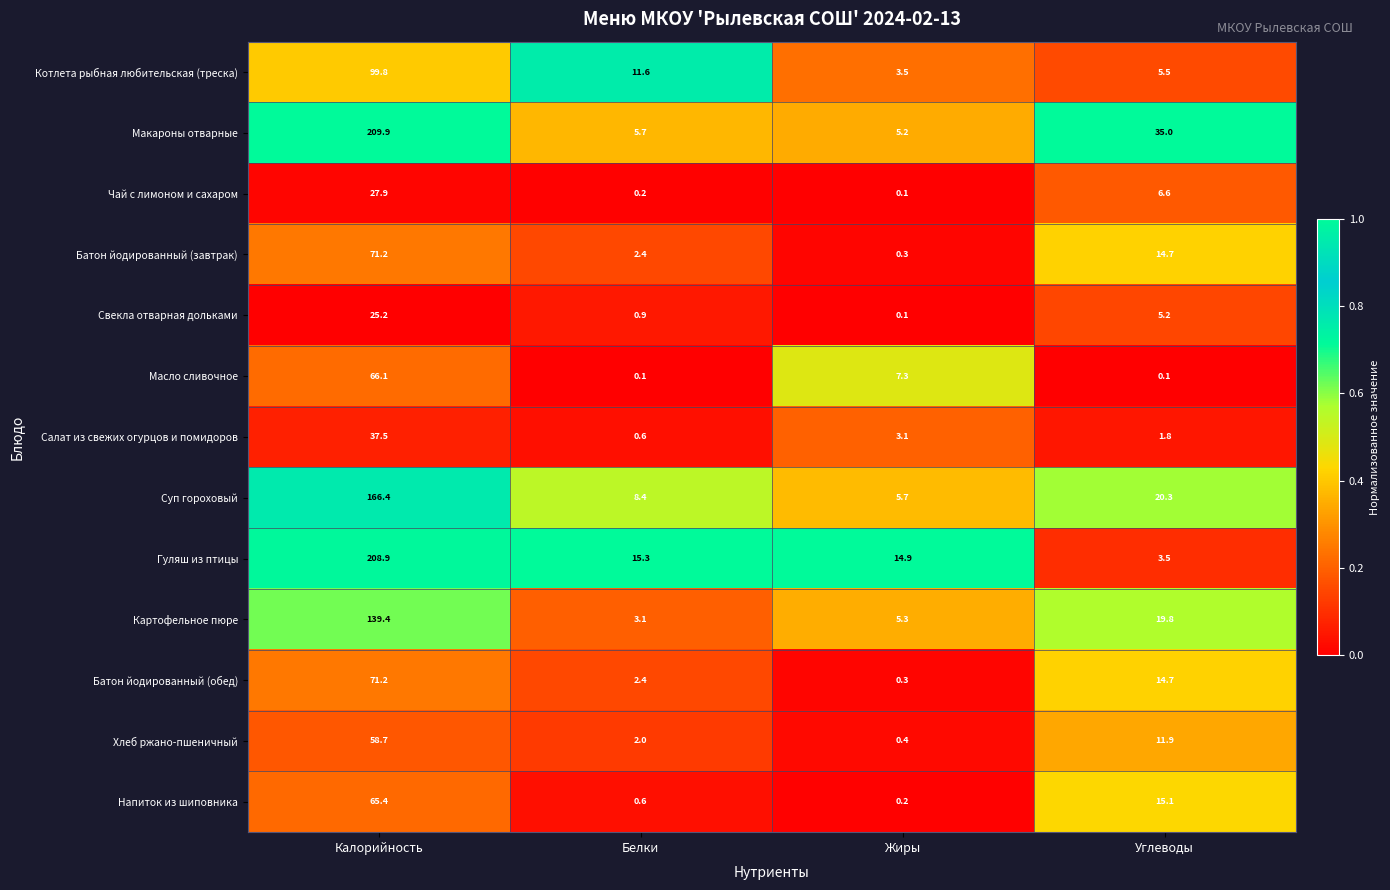

What value does the Салат из свежих огурцов и помидоров series have at Углеводы?

1.8